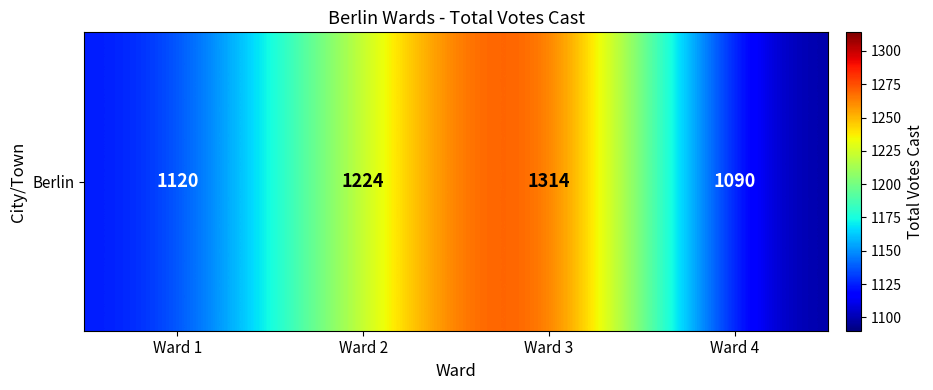

What is the greatest value displayed?

1314